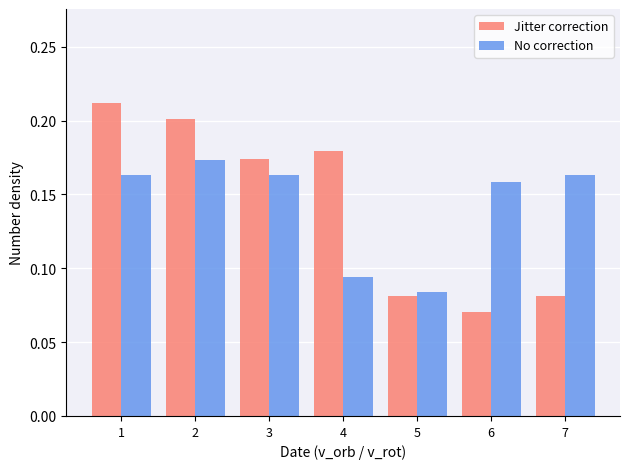

What is the sum of all No correction values?

1.0